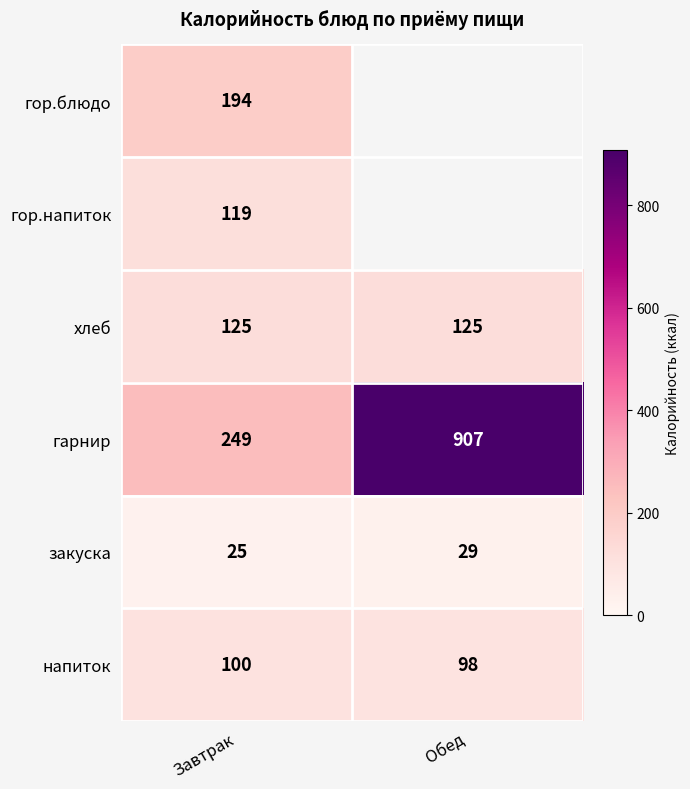

At how many categories does at least one series exceed 709?

1